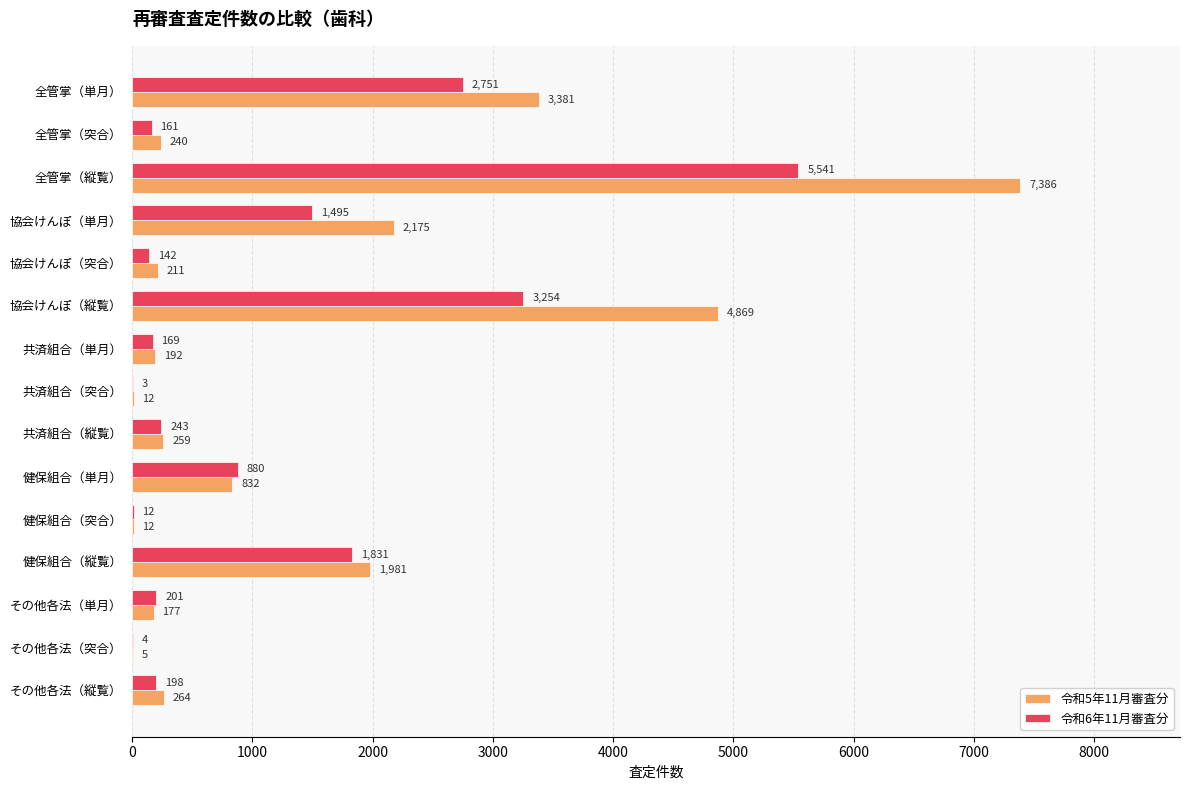

Which series has the largest range (max minus min)?

令和5年11月審査分